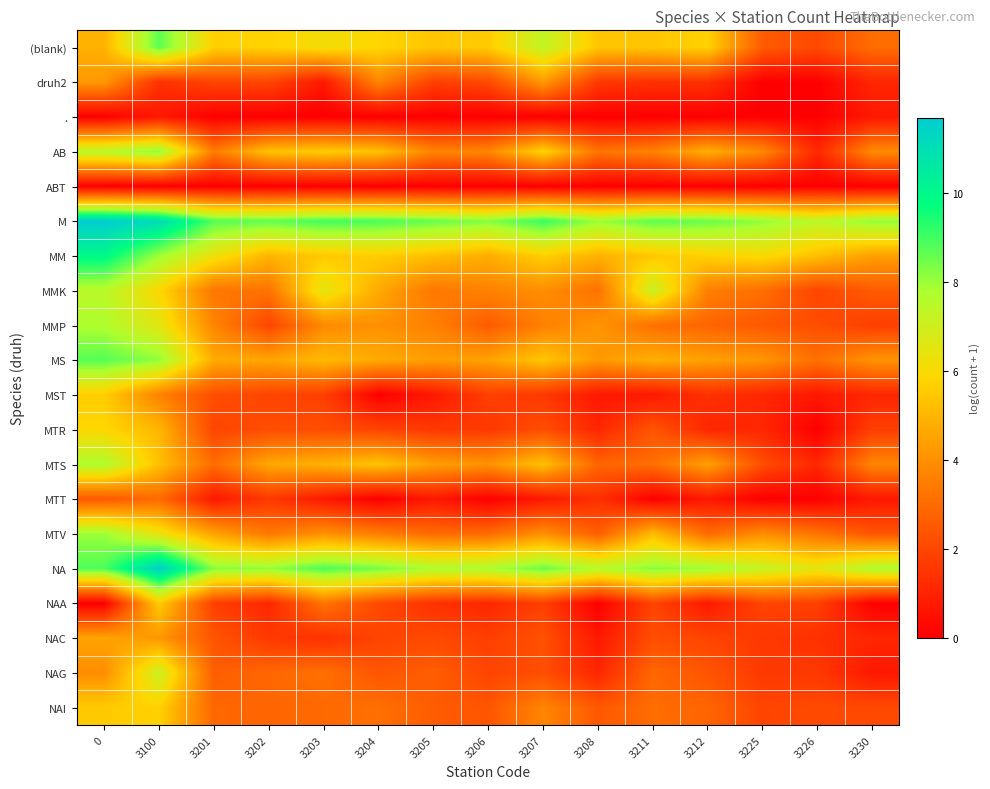

At how many categories does at least one series exceed 3?

15